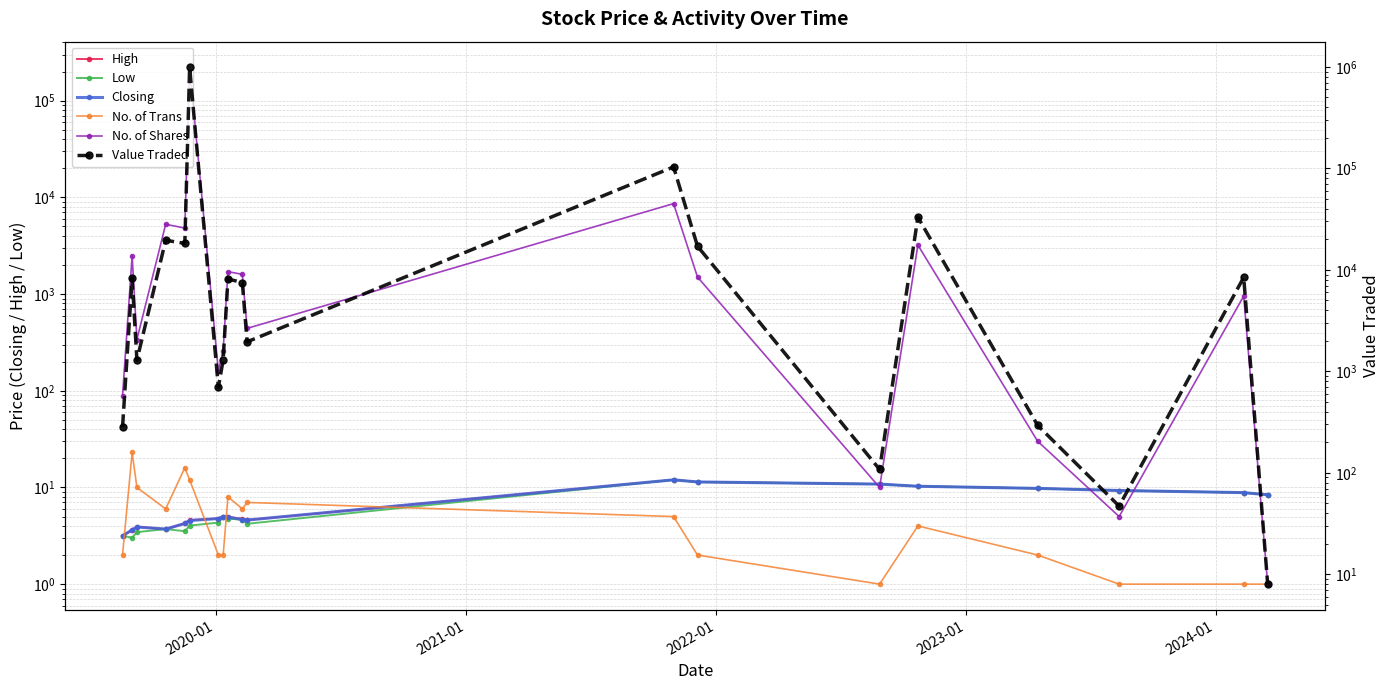

What are all the series names shown in the legend?

High, Low, Closing, No. of Trans, No. of Shares, Value Traded